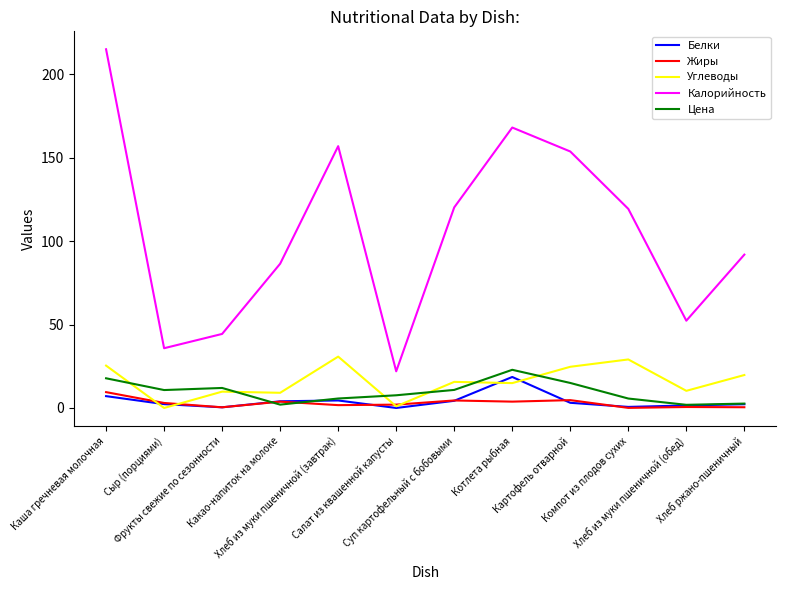

Which series has the largest total across all categories?

Калорийность